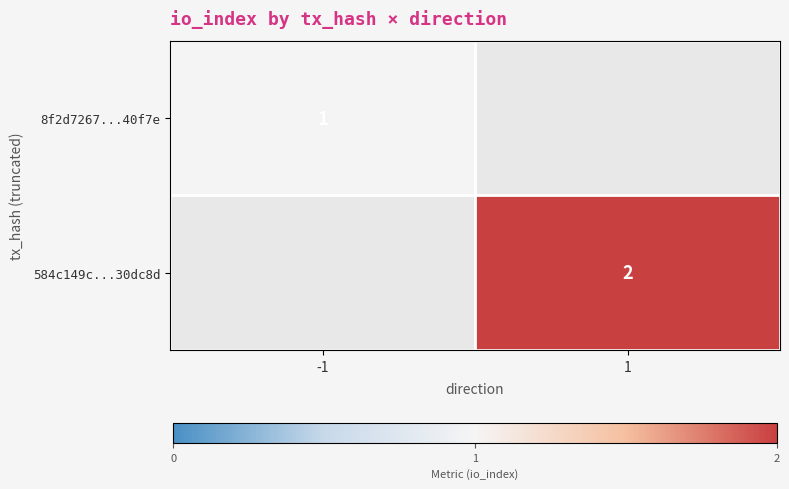

Count the number of data series in this chart.

2